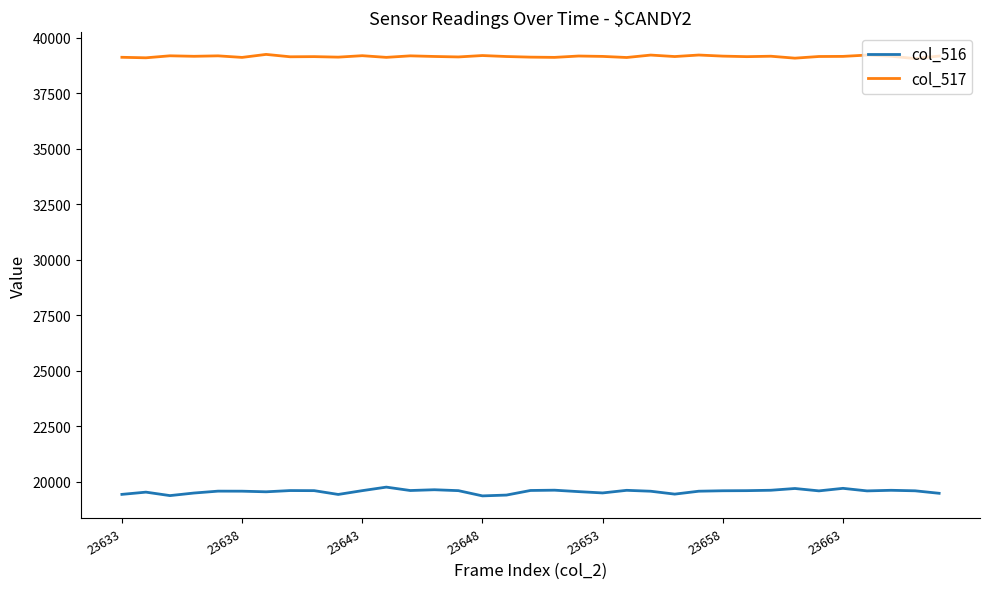

Which series has the widest spread of values?

col_516